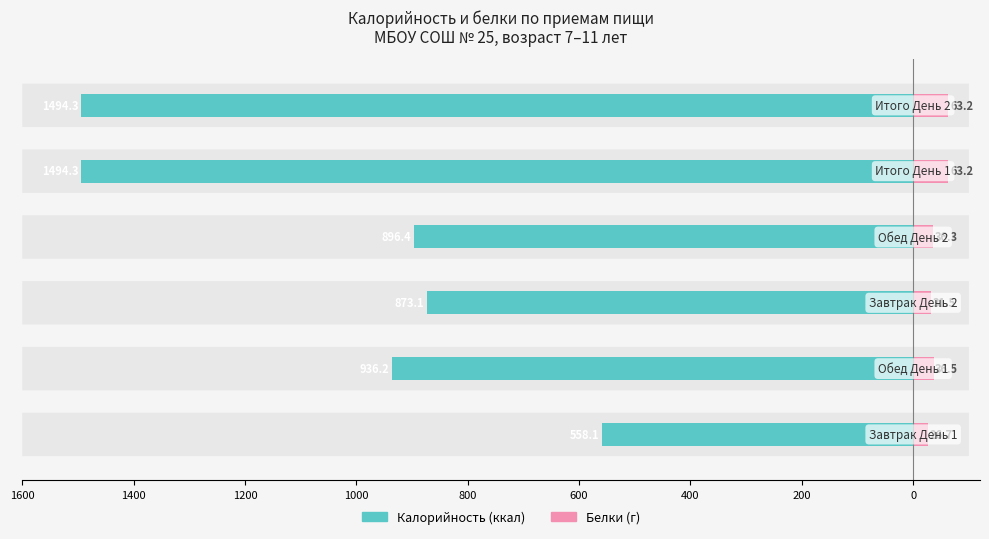

How many values in the Белки (г) series are below 36?

2